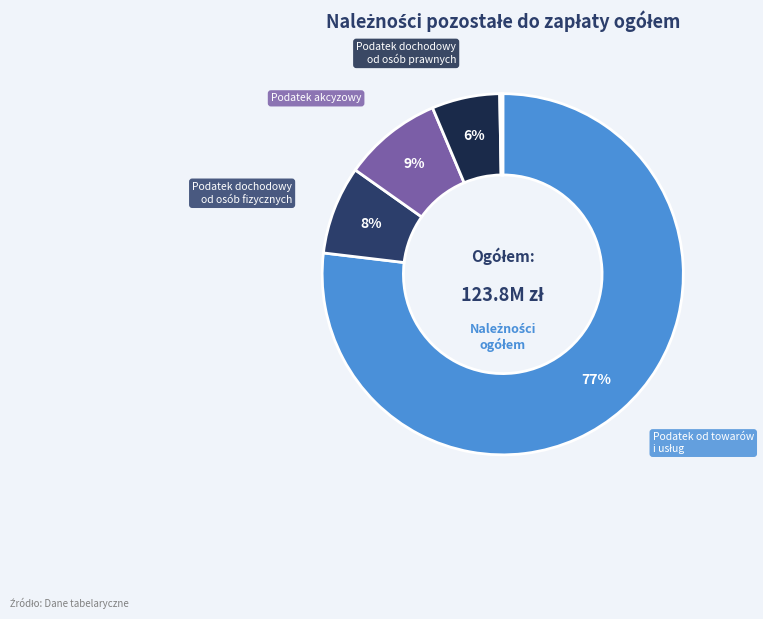

Count the number of slices in the pie.

8